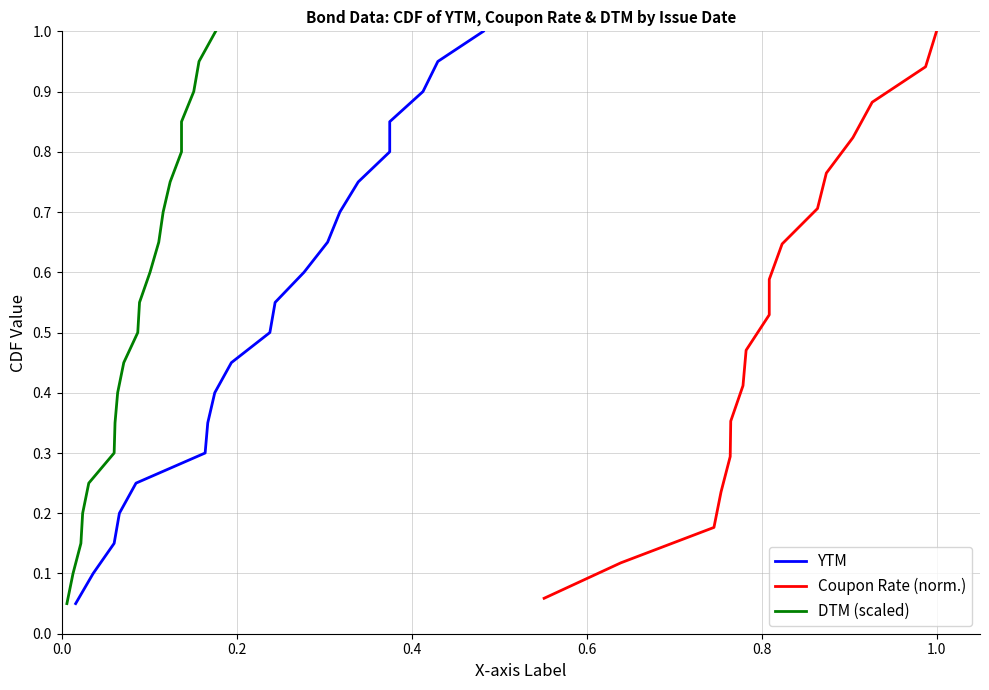

True or false: YTM and DTM_scaled cross at least once.

False